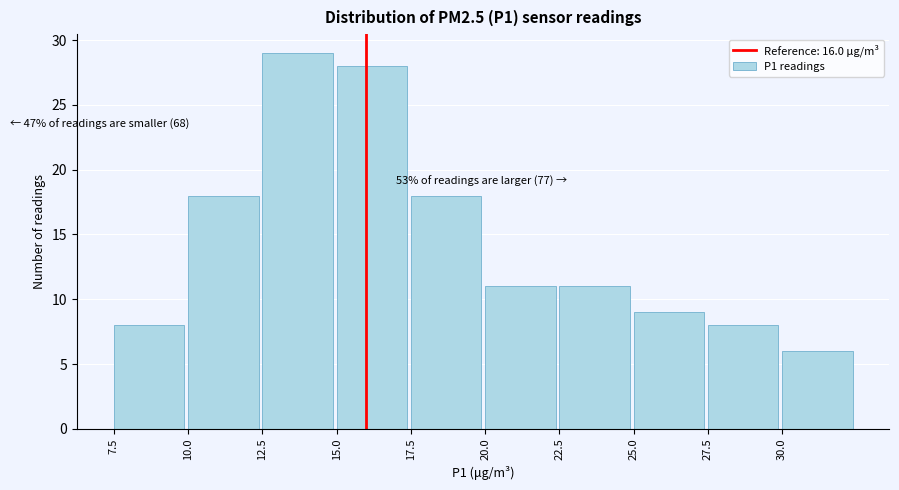

Over which range of the x-axis is the bar tallest?

12.5 to 15.0